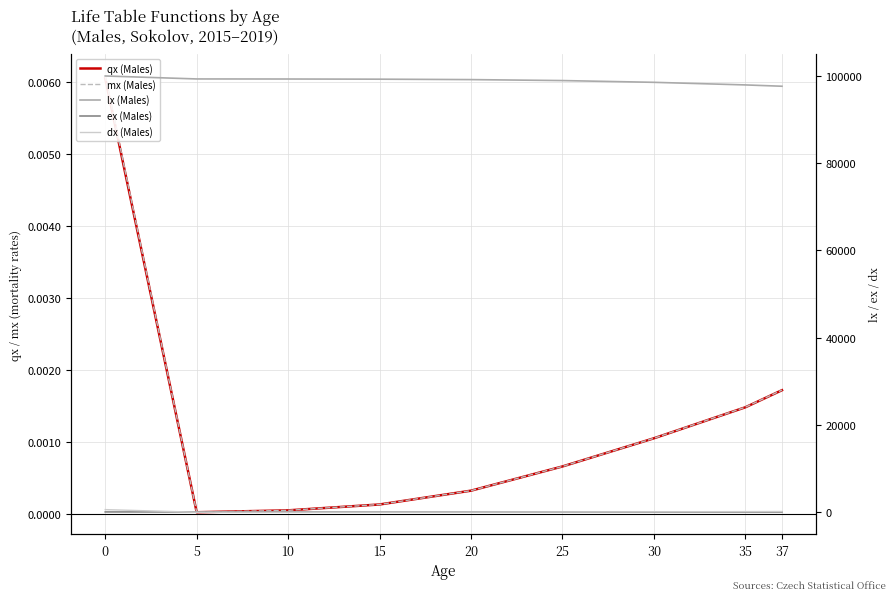

At 5, list the series in order from smallest to largest.

qx (Males), mx (Males), dx (Males), ex (Males), lx (Males)